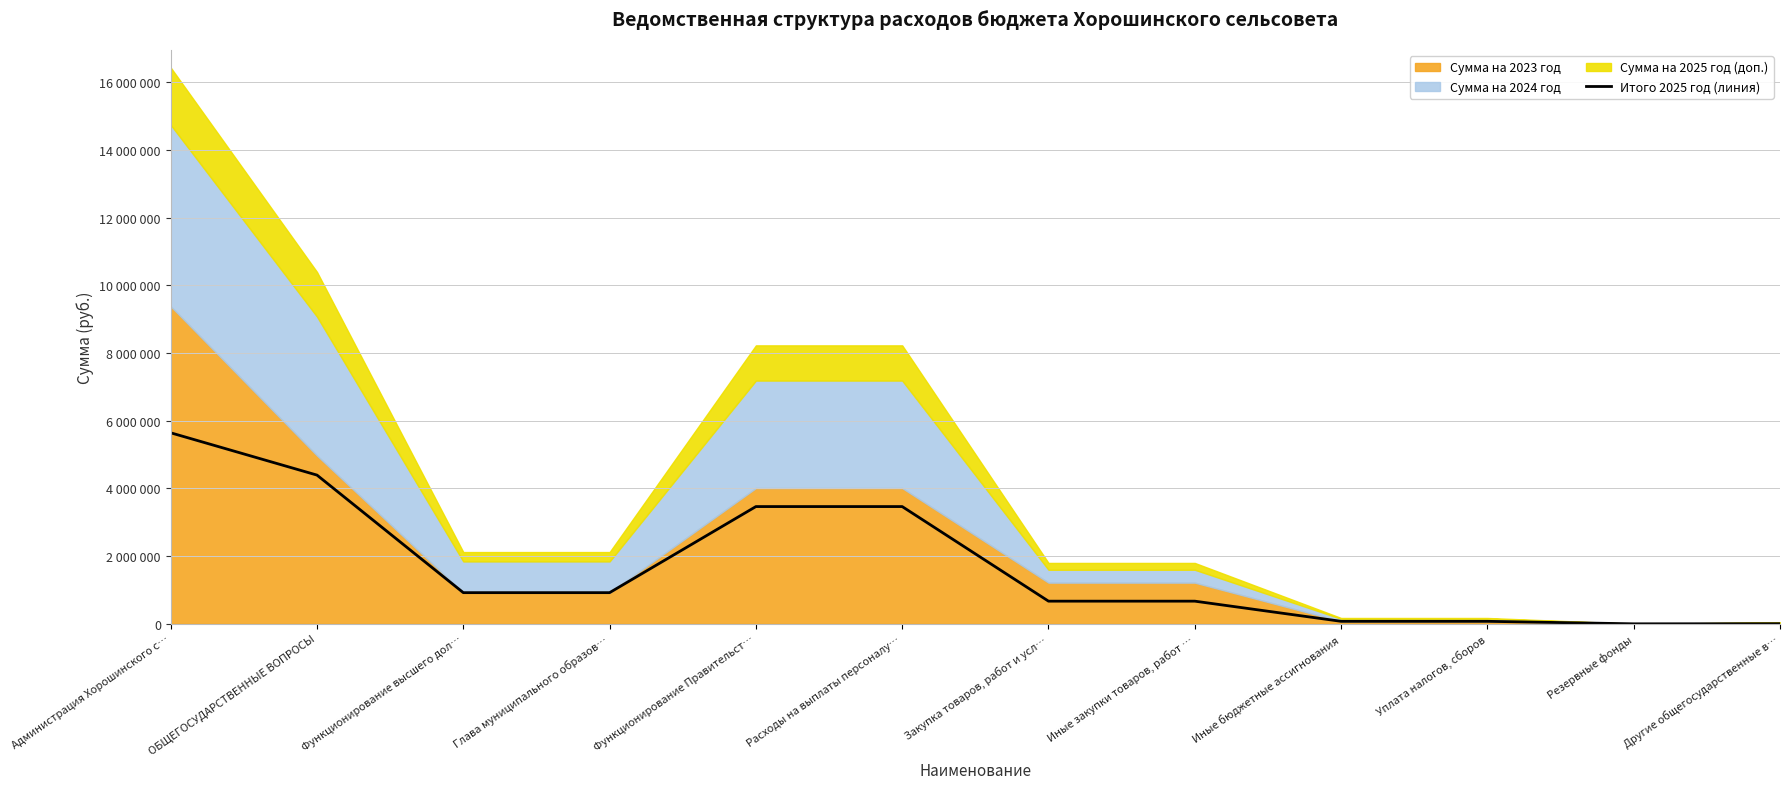

What is the smallest value displayed?

2000